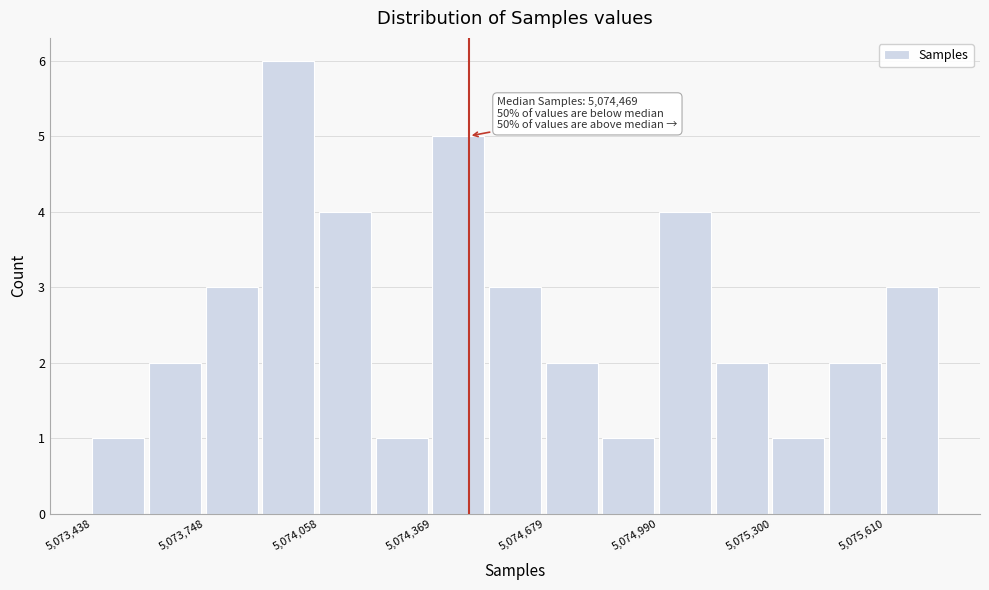

Around what value on the x-axis is the tallest bar? Give the approximate position of its centre, as read against the axis.

5073950